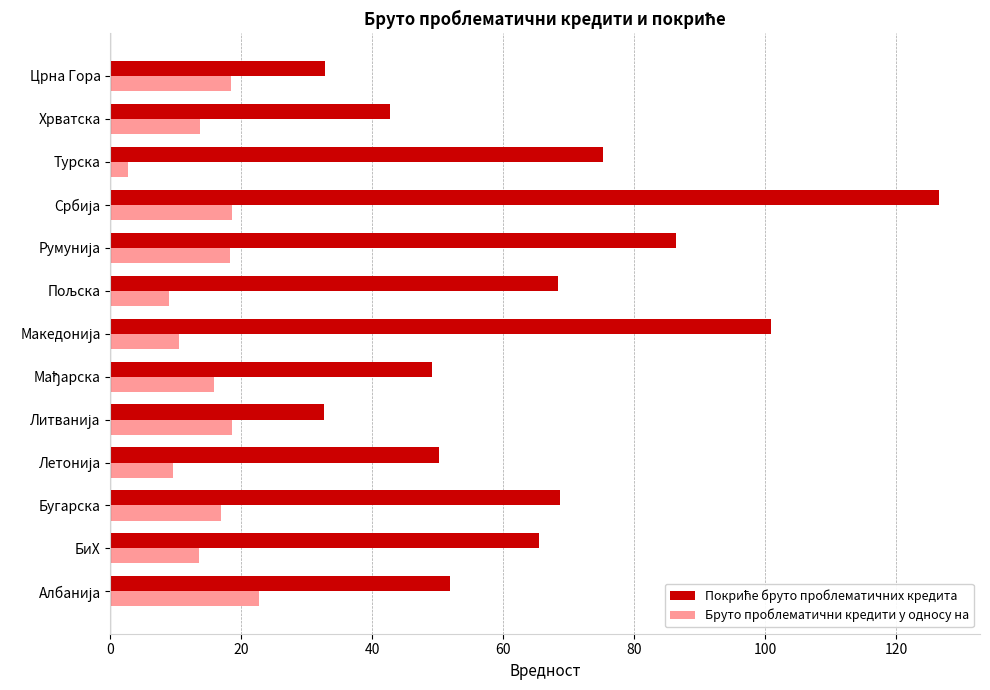

The Бруто проблематични кредити у односу на series shows 18.5 at Црна Гора. True or false?

True